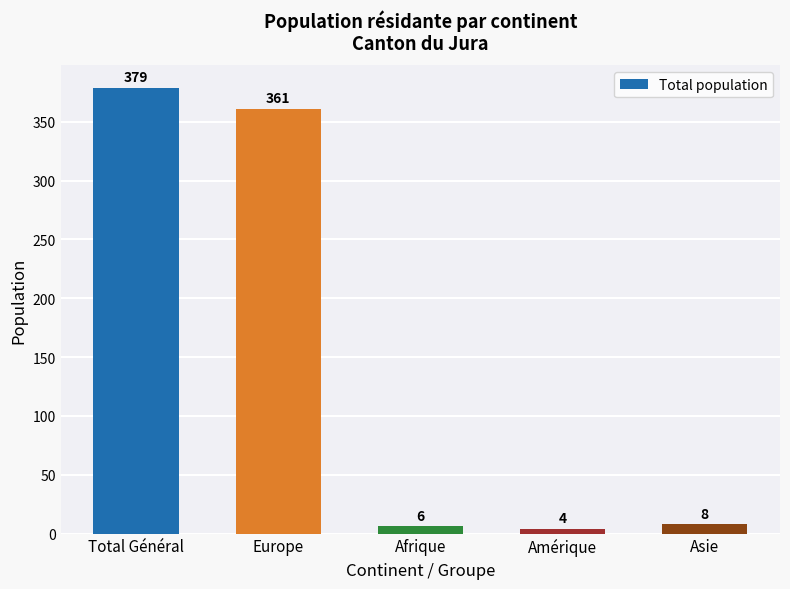

The value at Total Général is 379. True or false?

True